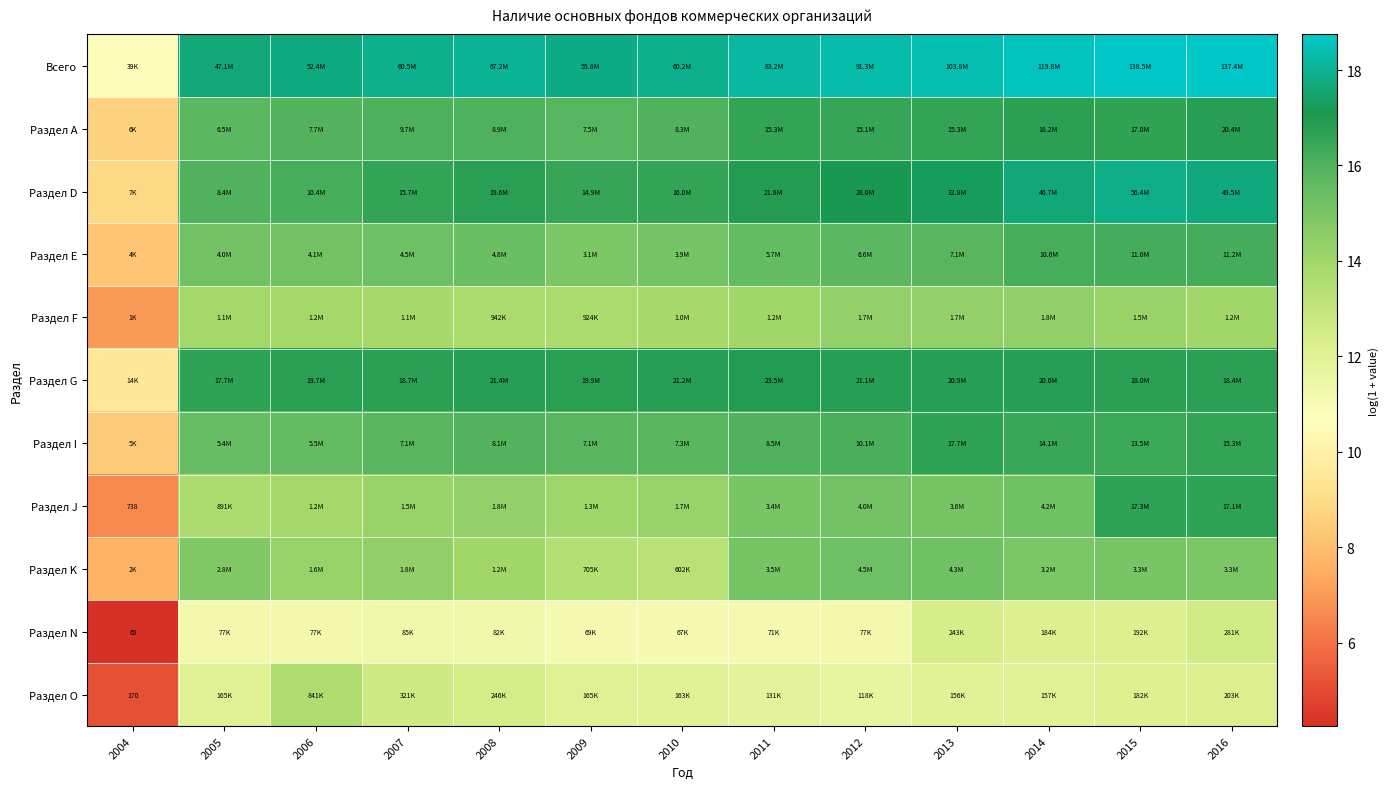

The value of Всего at 2009 is 17.8. True or false?

True